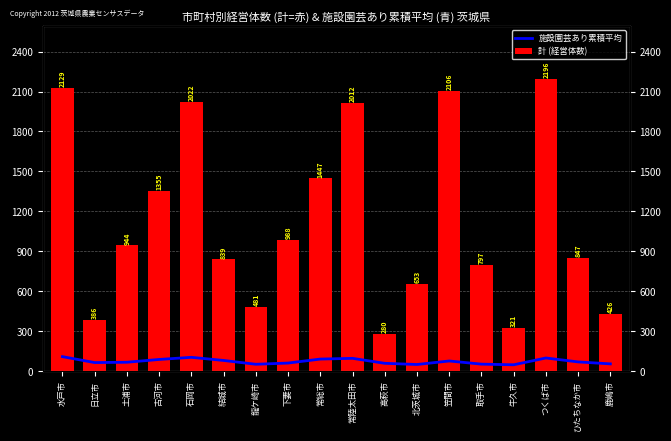

What is the sum of all 施設園芸あり累積平均 values?

1304.2